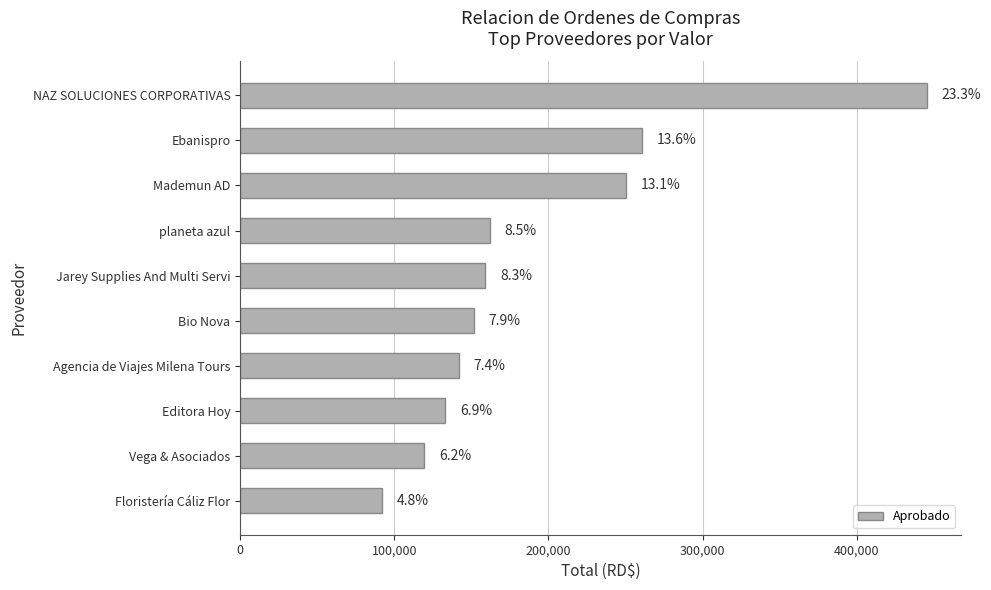

How many bars are there in total?

10